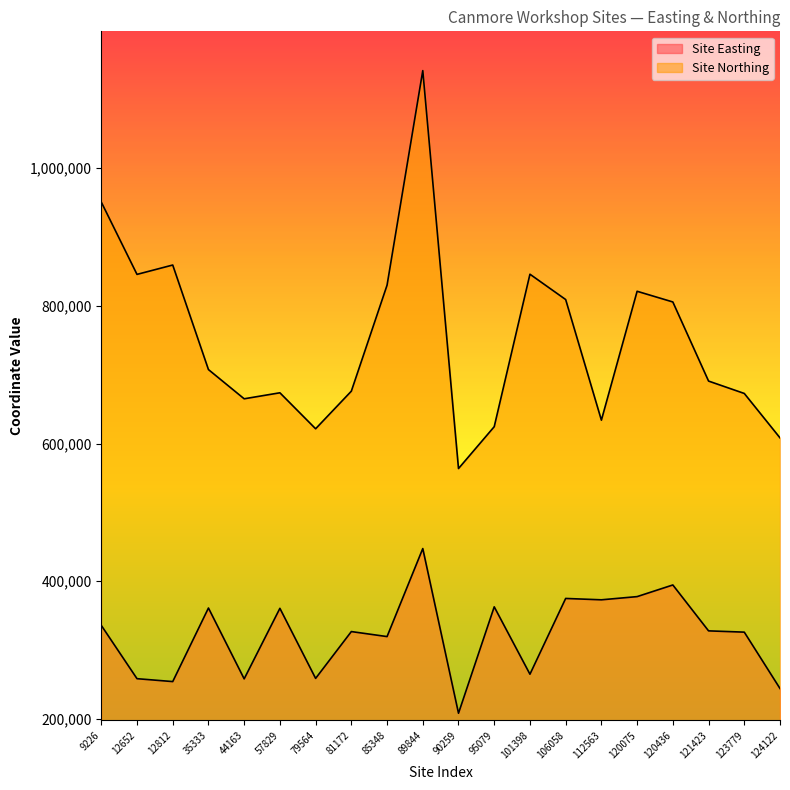

How many lines are shown in the chart?

2